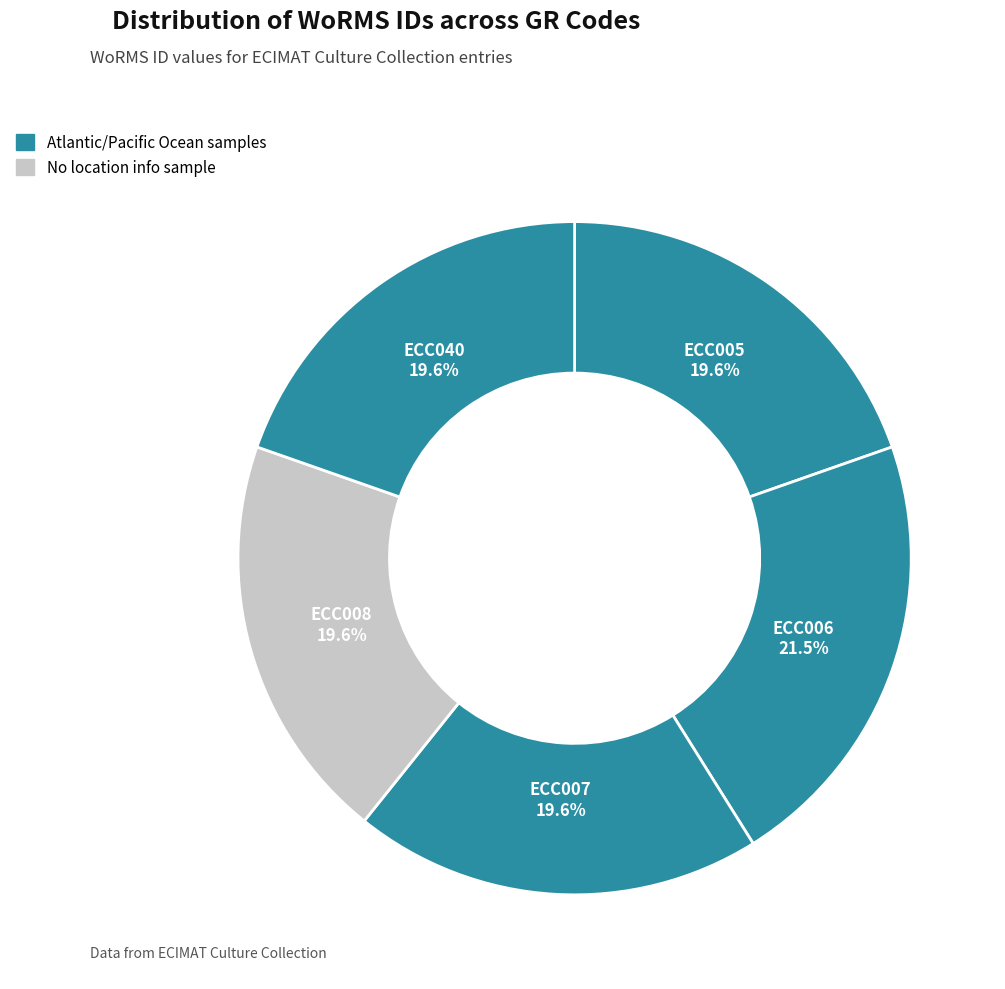

Which has a higher value, ECC006 or ECC005?

ECC006